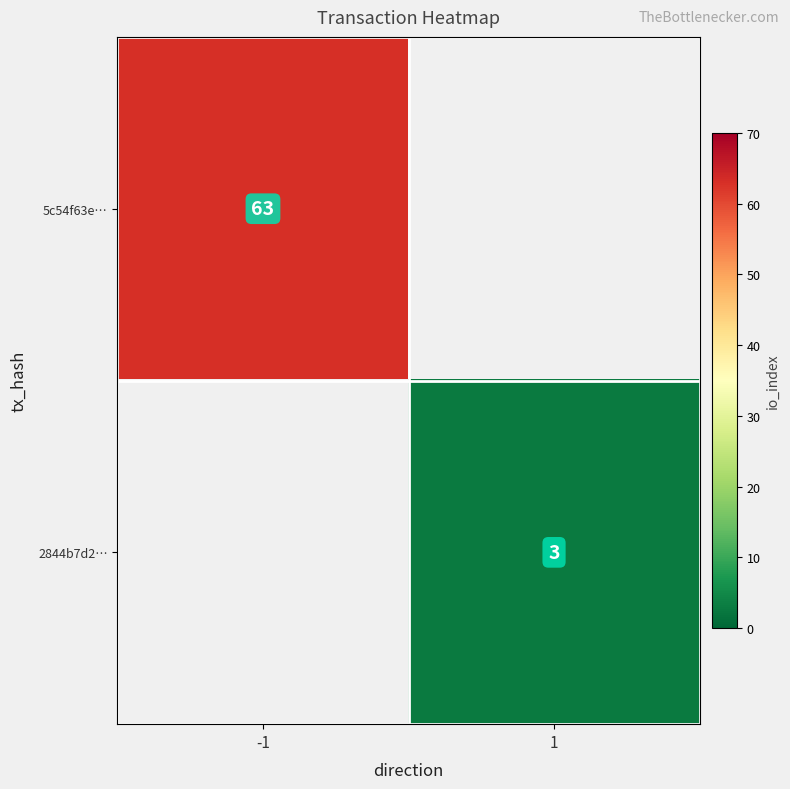

What is the smallest value displayed?

3.0